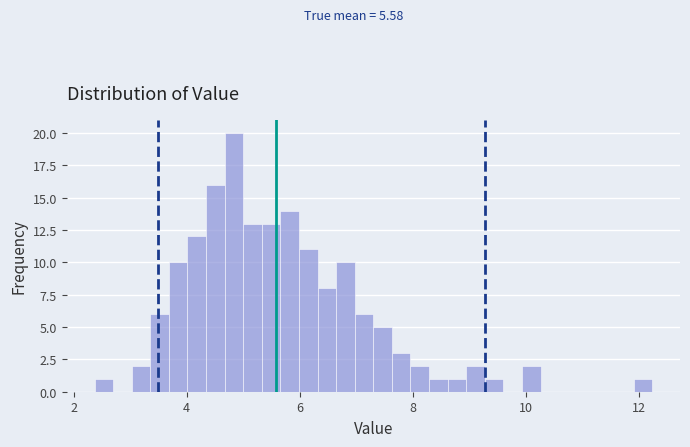

Around what value on the x-axis is the tallest bar? Give the approximate position of its centre, as read against the axis.

4.8